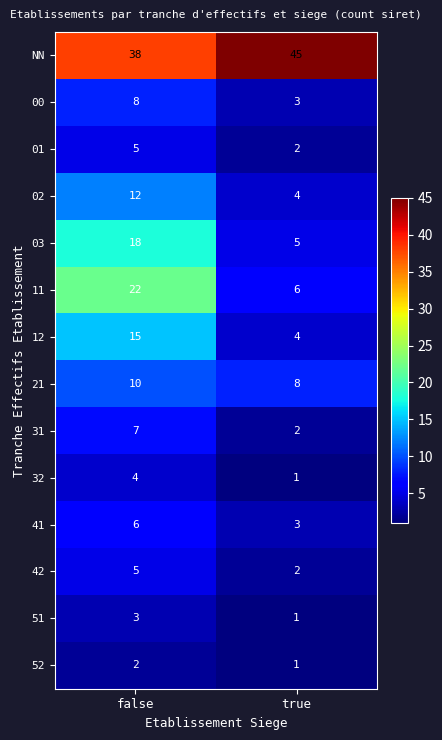

Rank the categories by 31 value from lowest to highest.

true, false